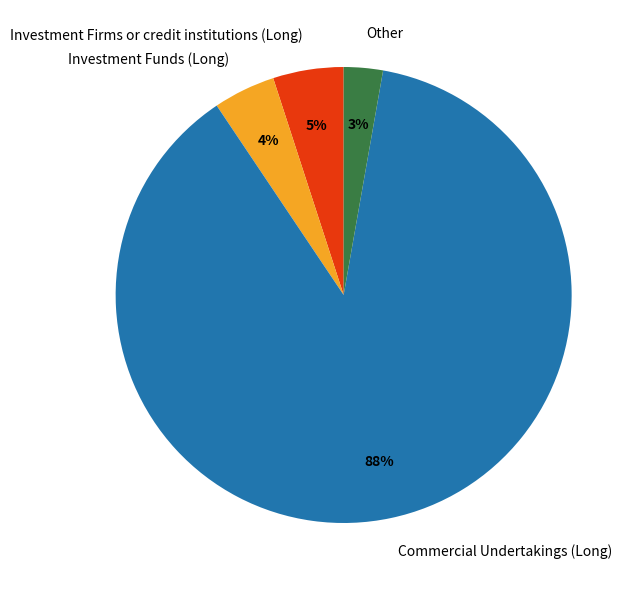

Which has a higher value, Investment Funds (Long) or Investment Firms or credit institutions (Long)?

Investment Firms or credit institutions (Long)